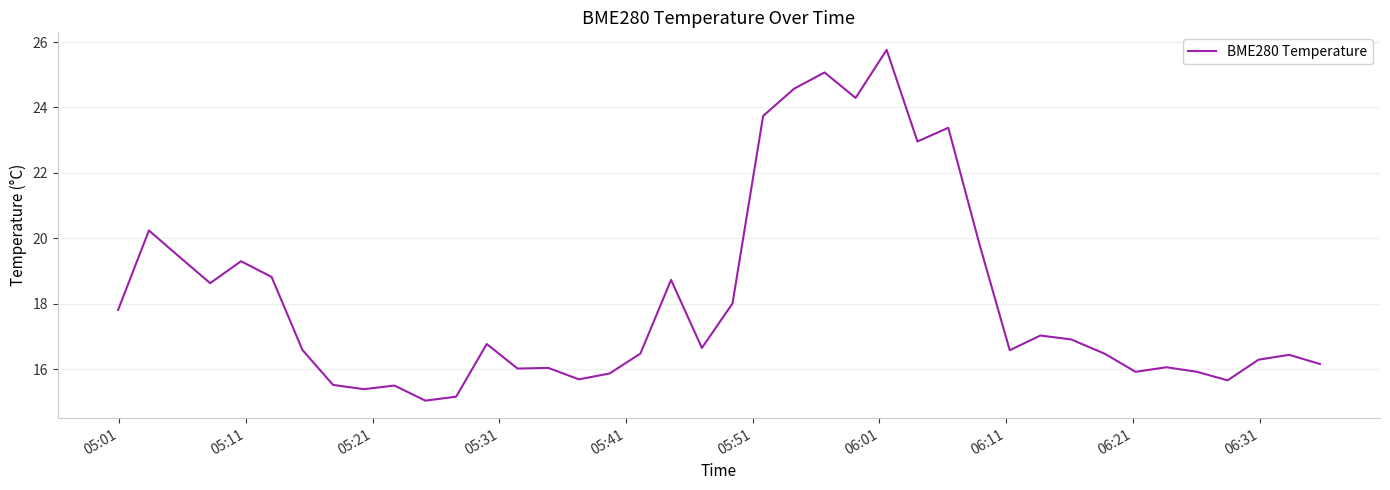

What is the difference between the maximum and minimum values?

10.7